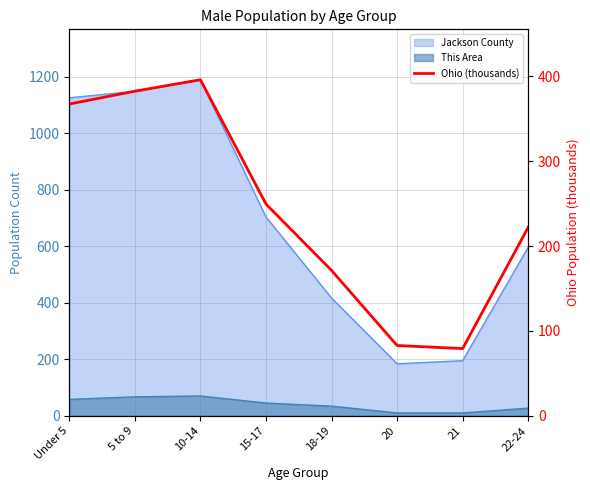

What is the label of the 2nd point from the left?

5 to 9